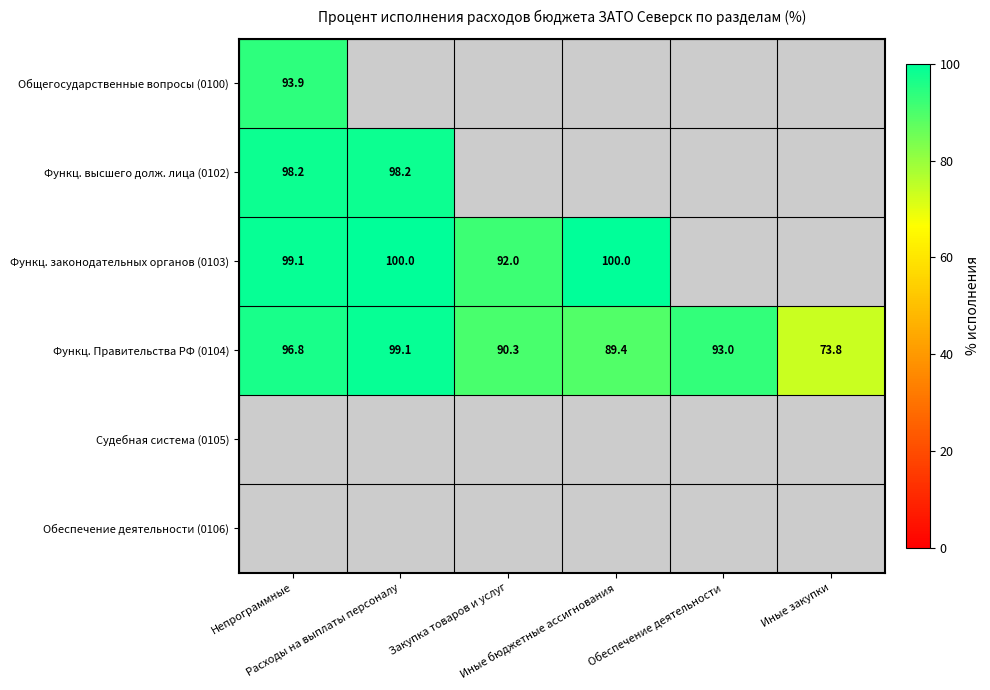

Is the value of Обеспечение деятельности (0106) at Непрограммные greater than the value of Функц. законодательных органов (0103) at Закупка товаров и услуг?

No